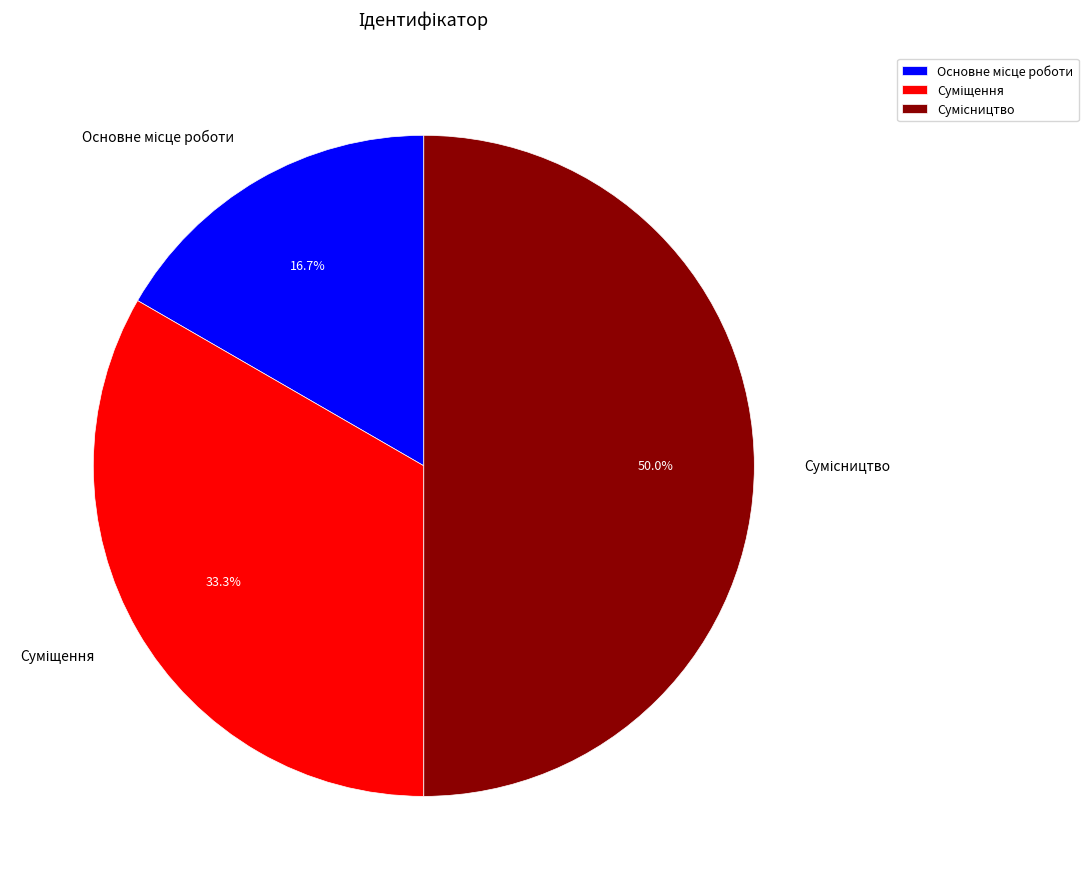

Rank the categories by value from lowest to highest.

Основне місце роботи, Суміщення, Сумісництво